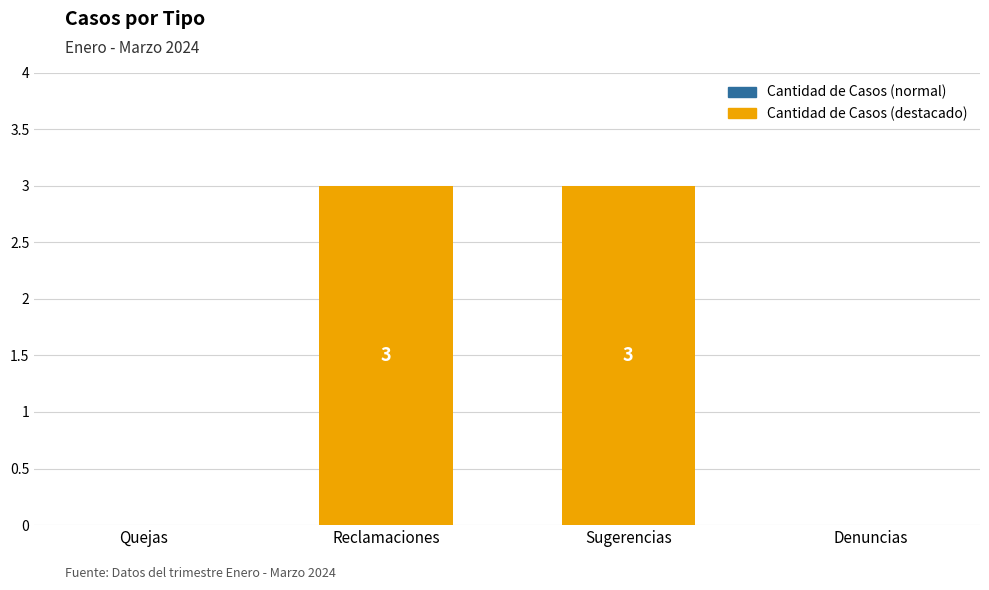

What is the sum of all values?

6